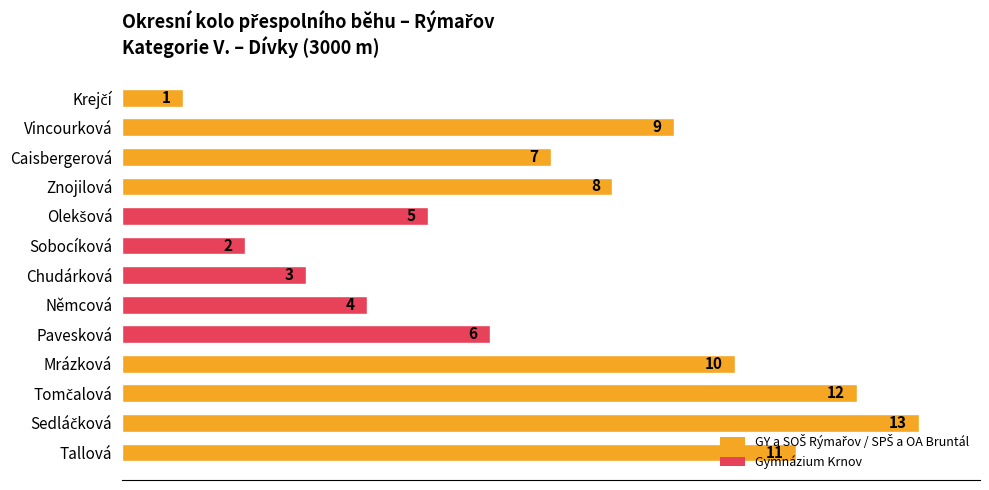

The chart shows a value of 3 at Chudárková. True or false?

True